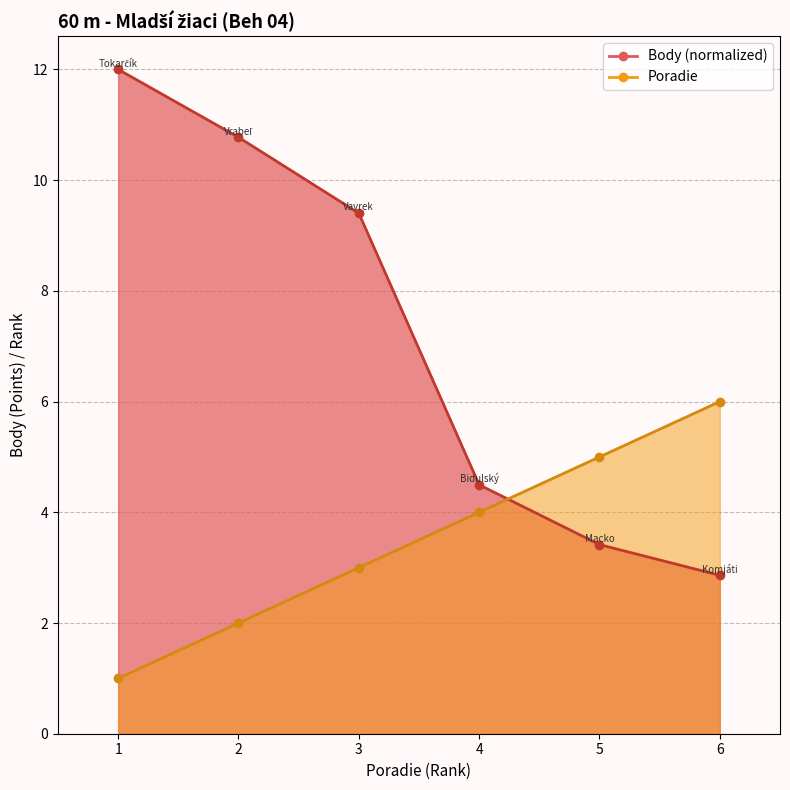

What is the difference between the highest and lowest values at 2?

8.8